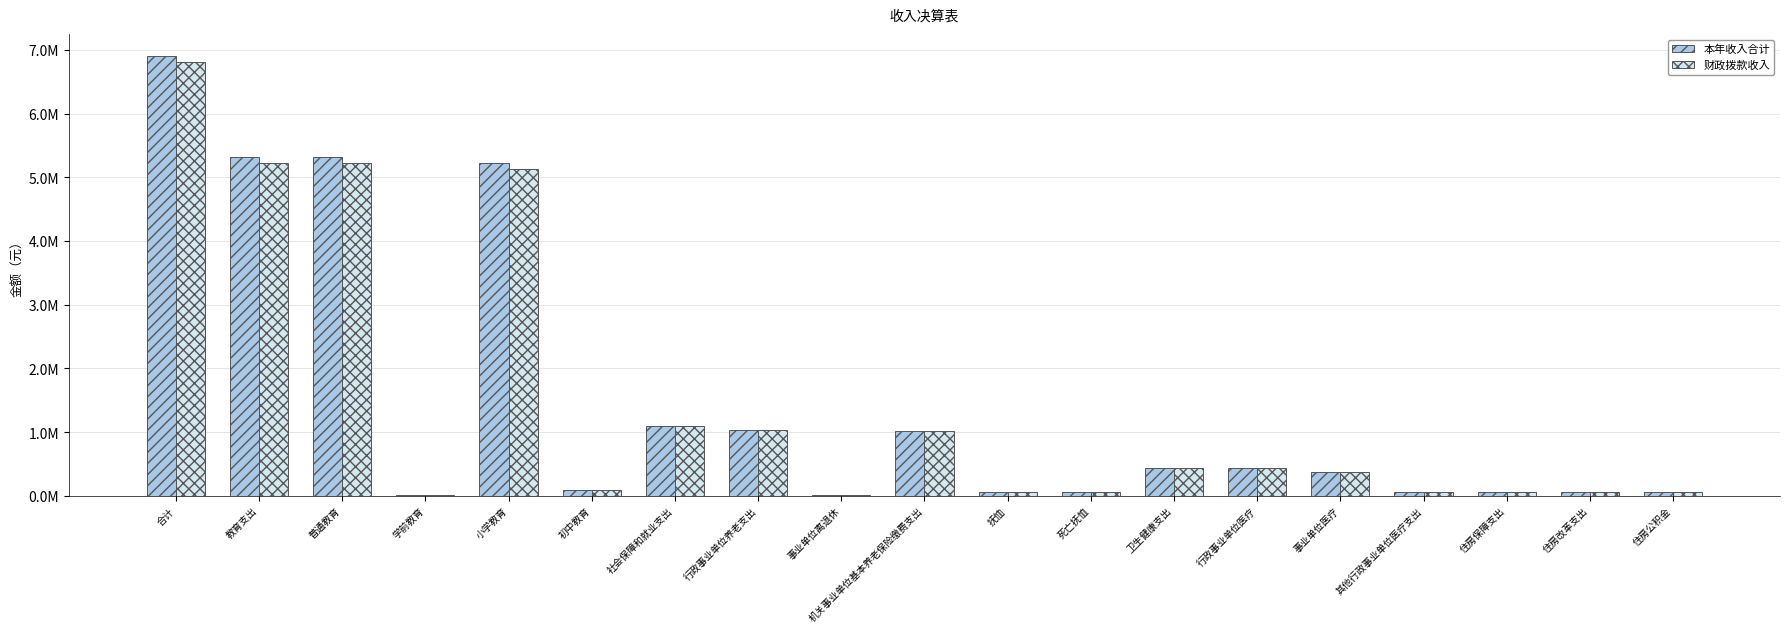

At which category is the sum across all series the highest?

合计